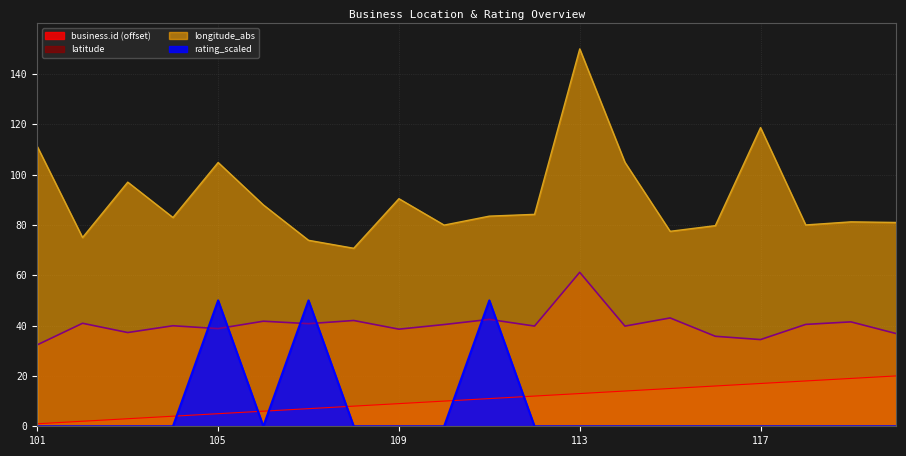

Which series has the largest range (max minus min)?

longitude_abs